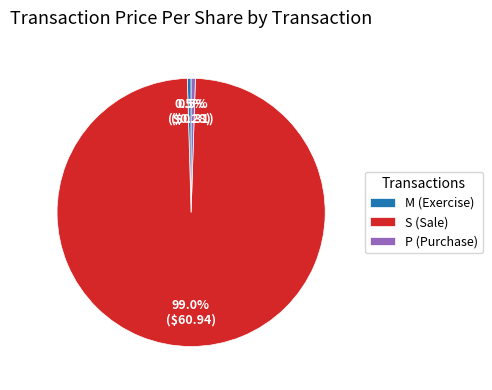

What is the largest slice in the pie chart?

S (Sale)